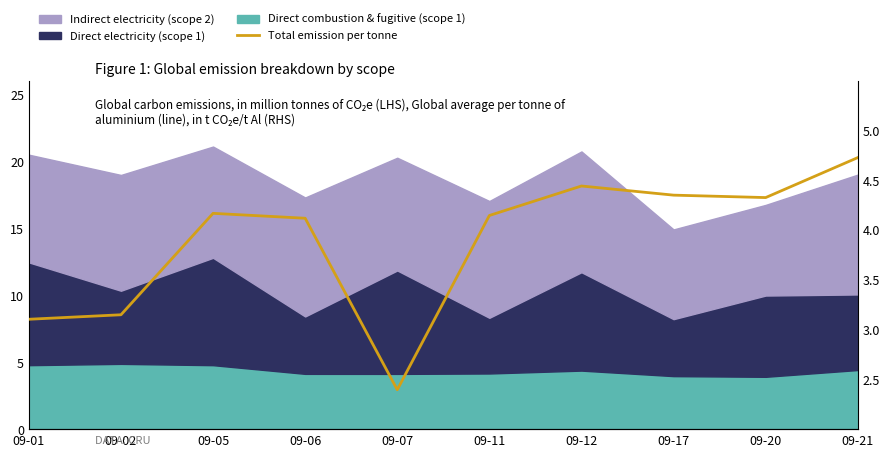

The chart shows a value of 5.8 at 09-20. True or false?

False